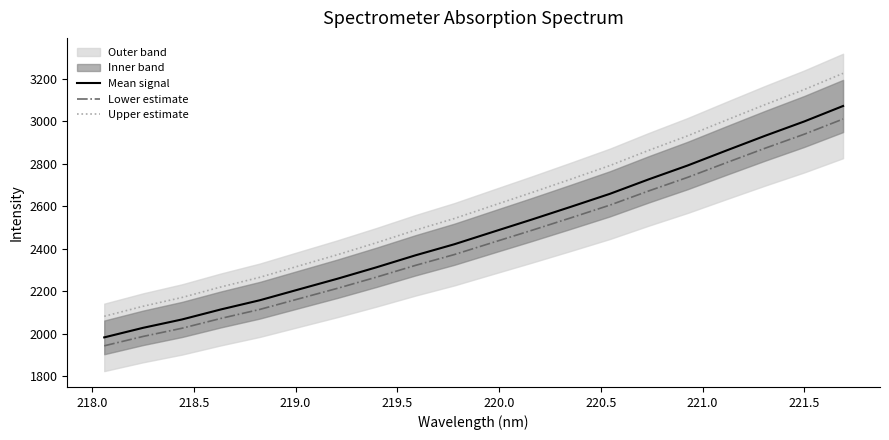

True or false: Mean signal and Upper estimate cross at least once.

False